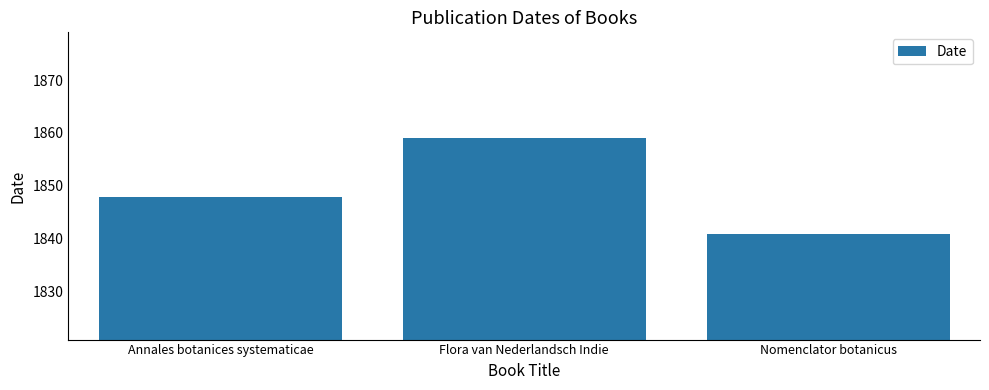

What is the sum of the values at Annales botanices systematicae and Nomenclator botanicus?

3689